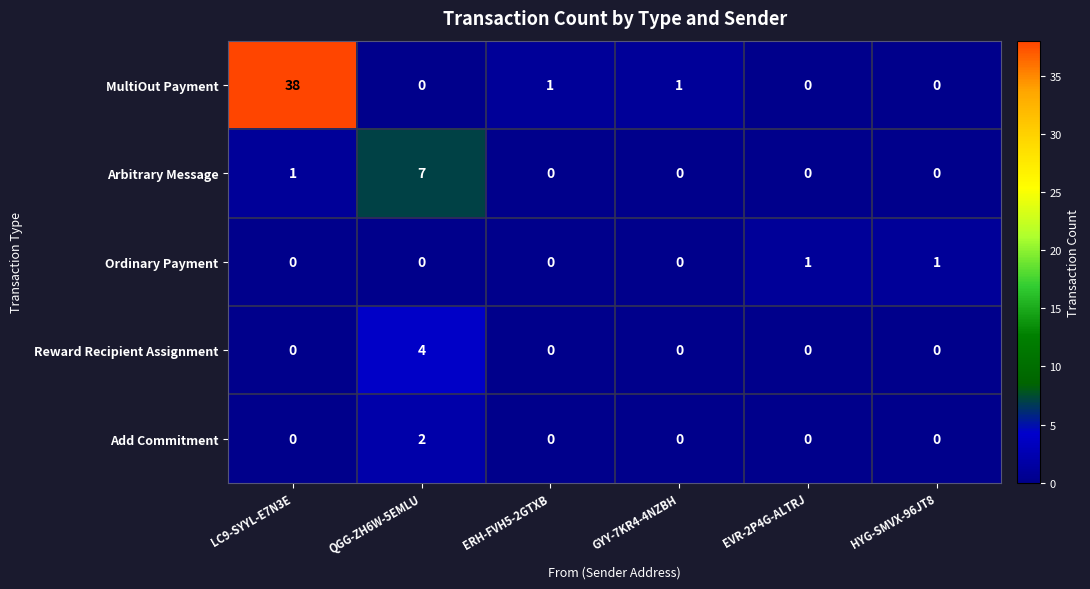

How many series are shown in this chart?

5